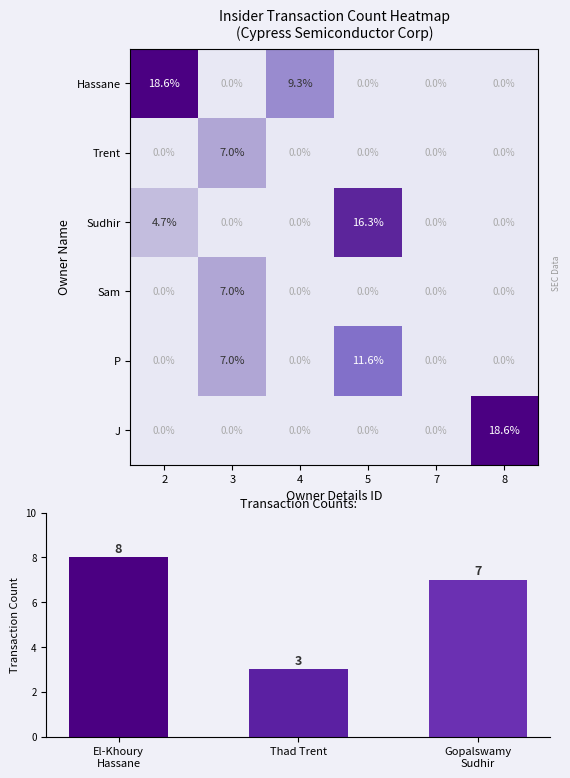

Is it true that Gopalswamy Sudhir equals 1 at 1?

False